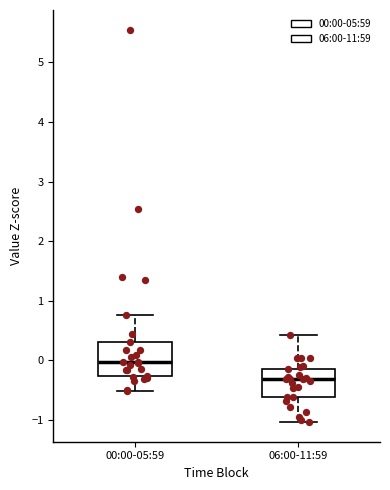

Where is the upper edge of the box for 06:00-11:59 on the y-axis? The values are not printed on the chart, so give them approximately, as read against the axis.

-0.1